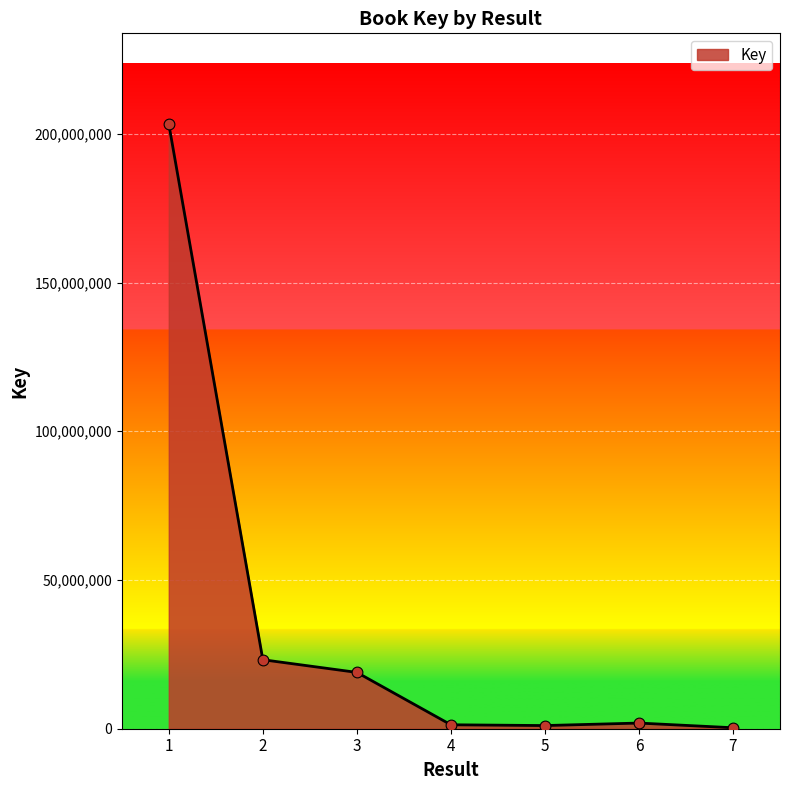

What is the change in value from 5 to 6?

+842833